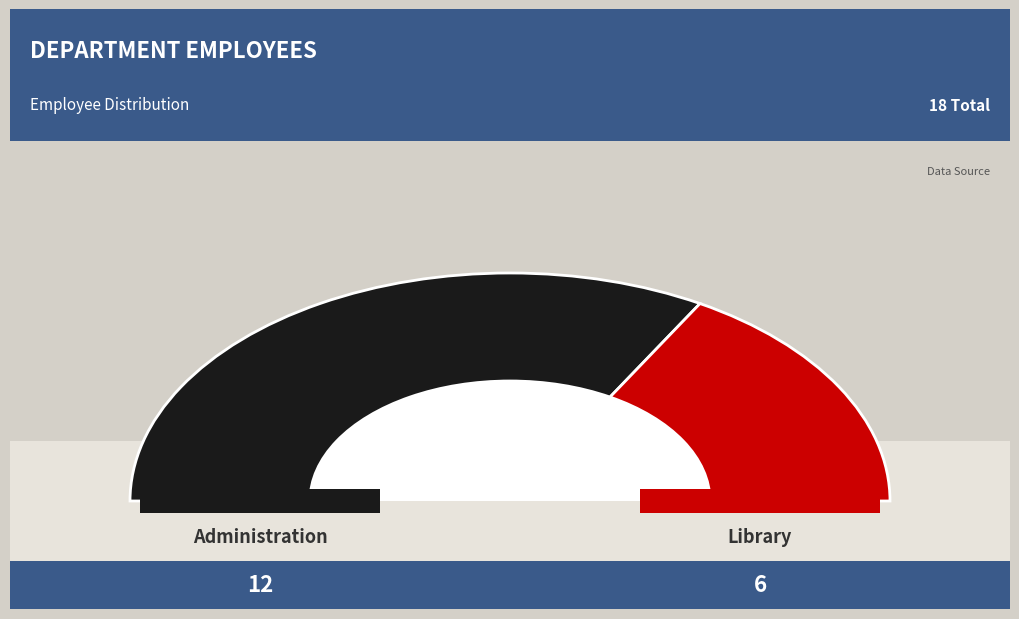

Is Administration the majority of the pie?

Yes